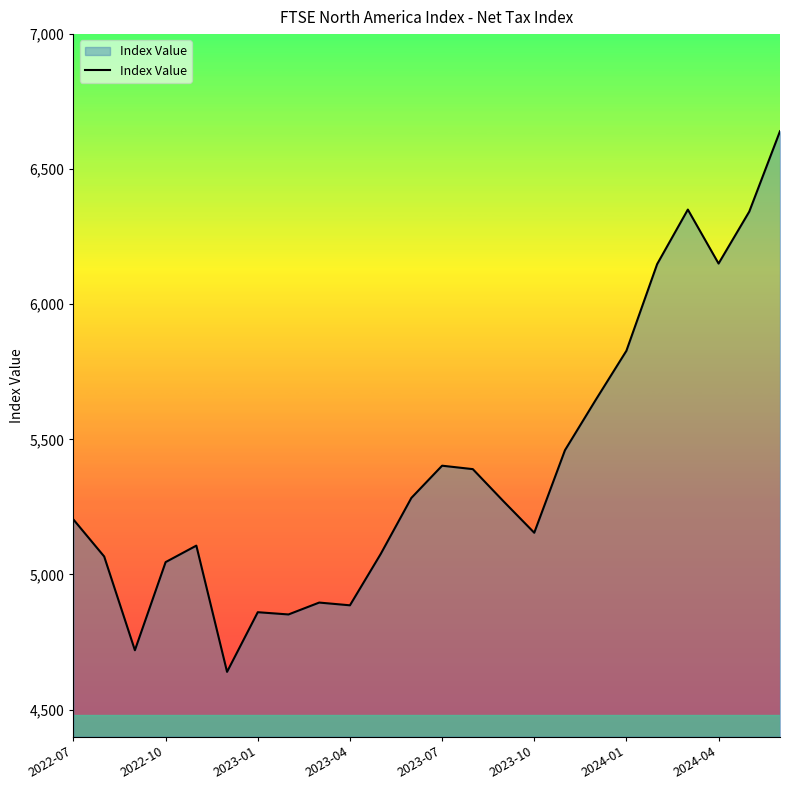

What is the difference between the maximum and minimum values?

2001.2